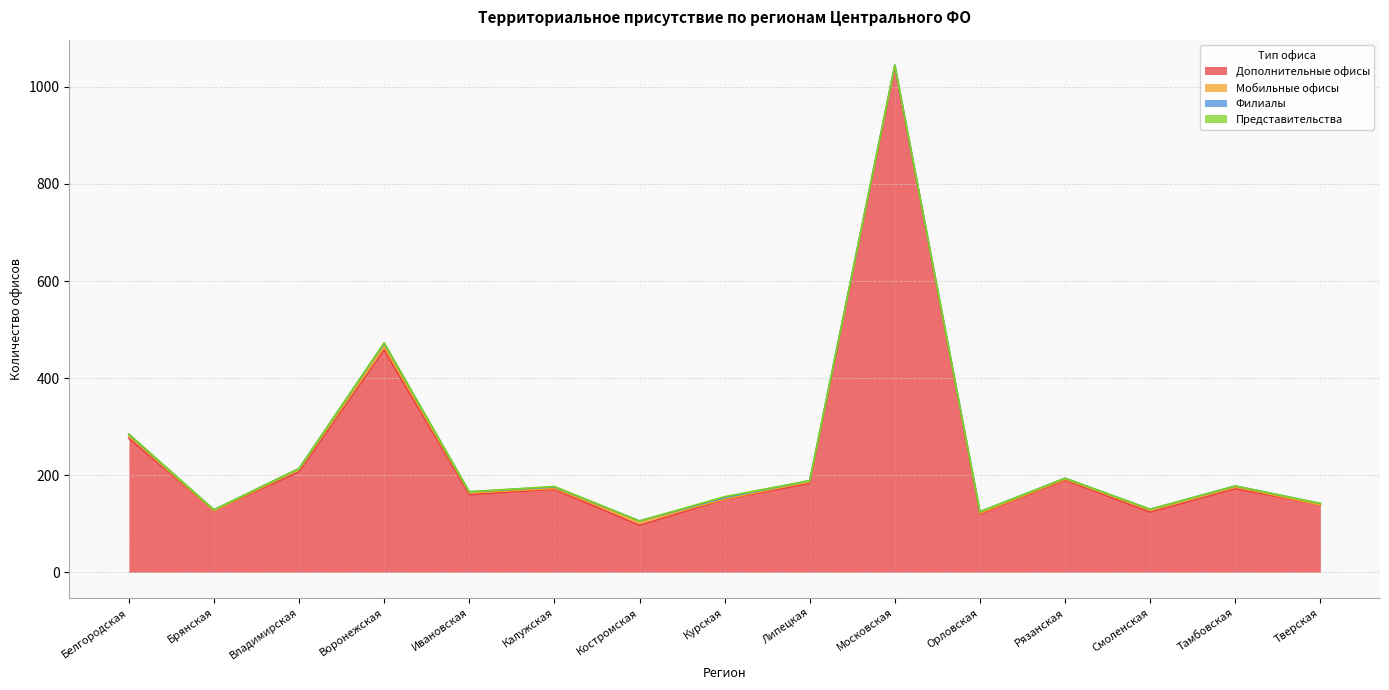

What is the label of the 9th point from the right?

Костромская